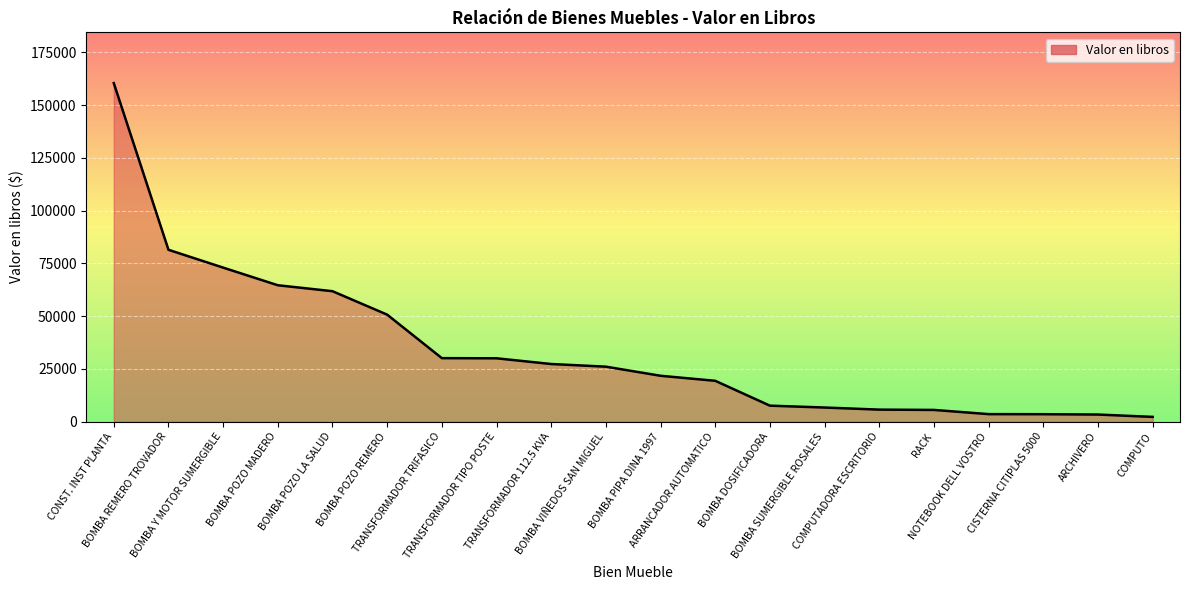

What is the difference between the maximum and minimum values?

158137.1